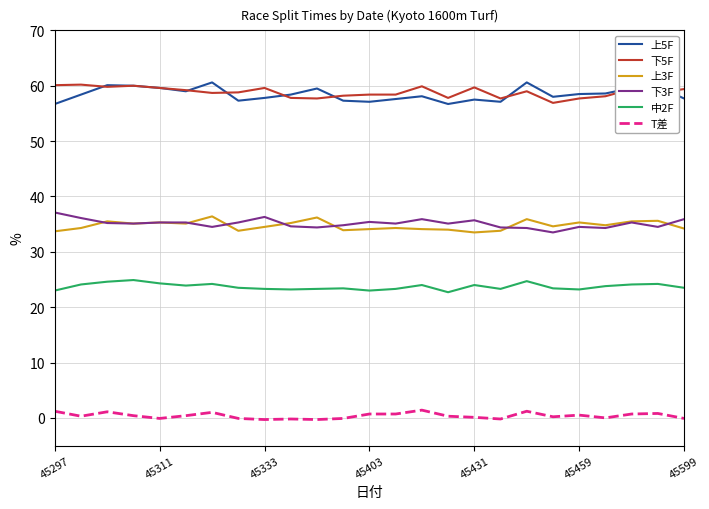

What is the difference between the second highest and minimum values in the 下5F series?

3.2